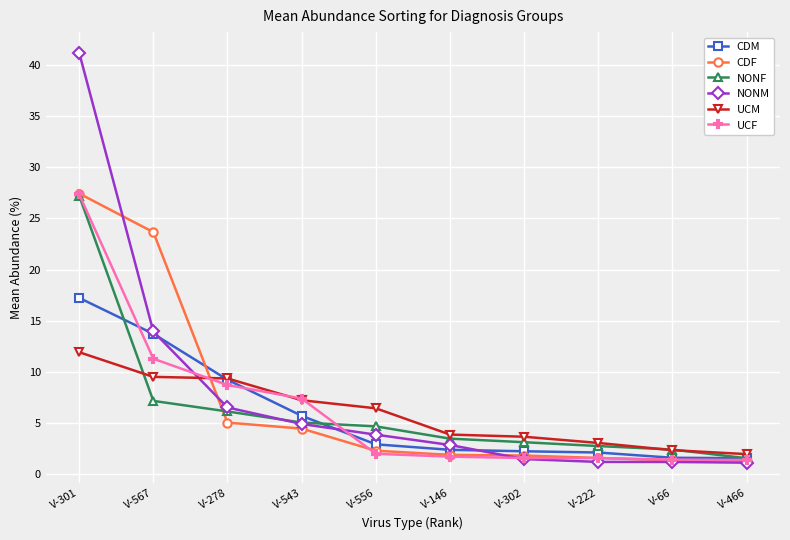

Is the value of CDM at V-222 greater than the value of UCM at V-222?

No